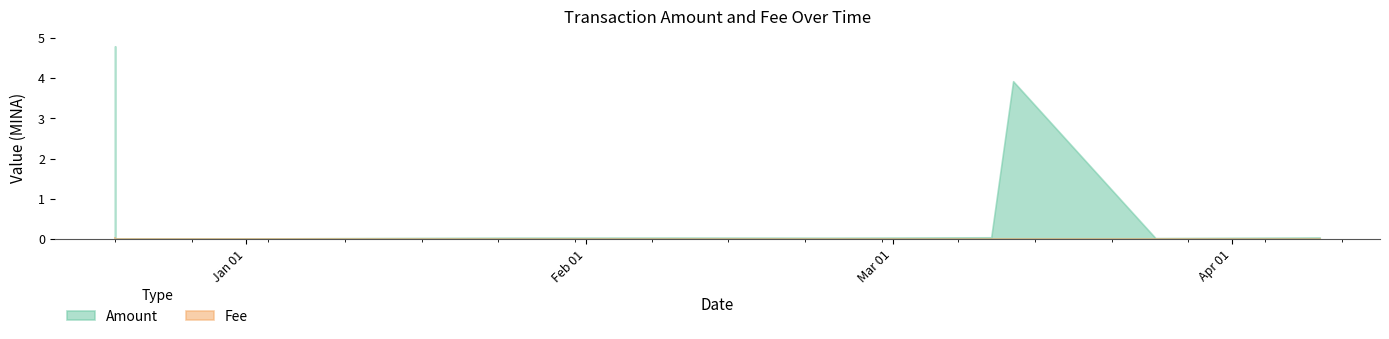

What is the difference between the maximum and minimum values in the Amount series?

4.8